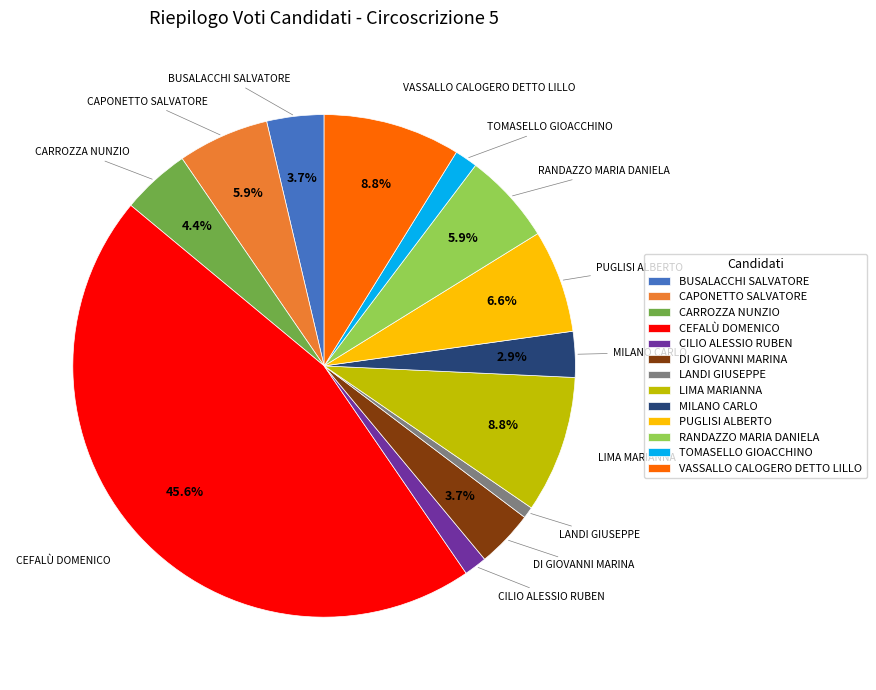

Which category has the smallest portion of the pie?

LANDI GIUSEPPE